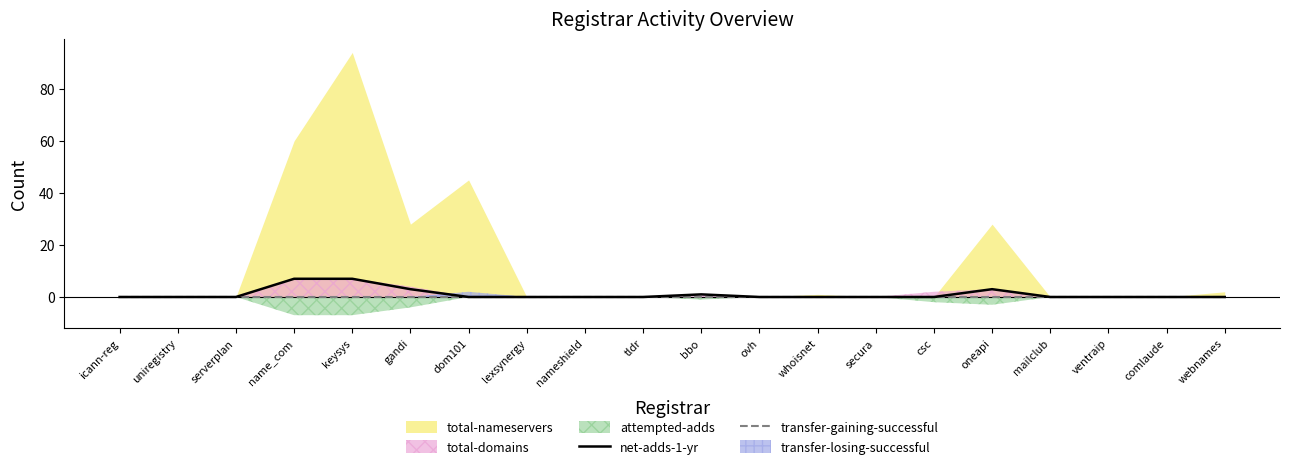

True or false: net-adds-1-yr has a value of 13 at keysys.

False